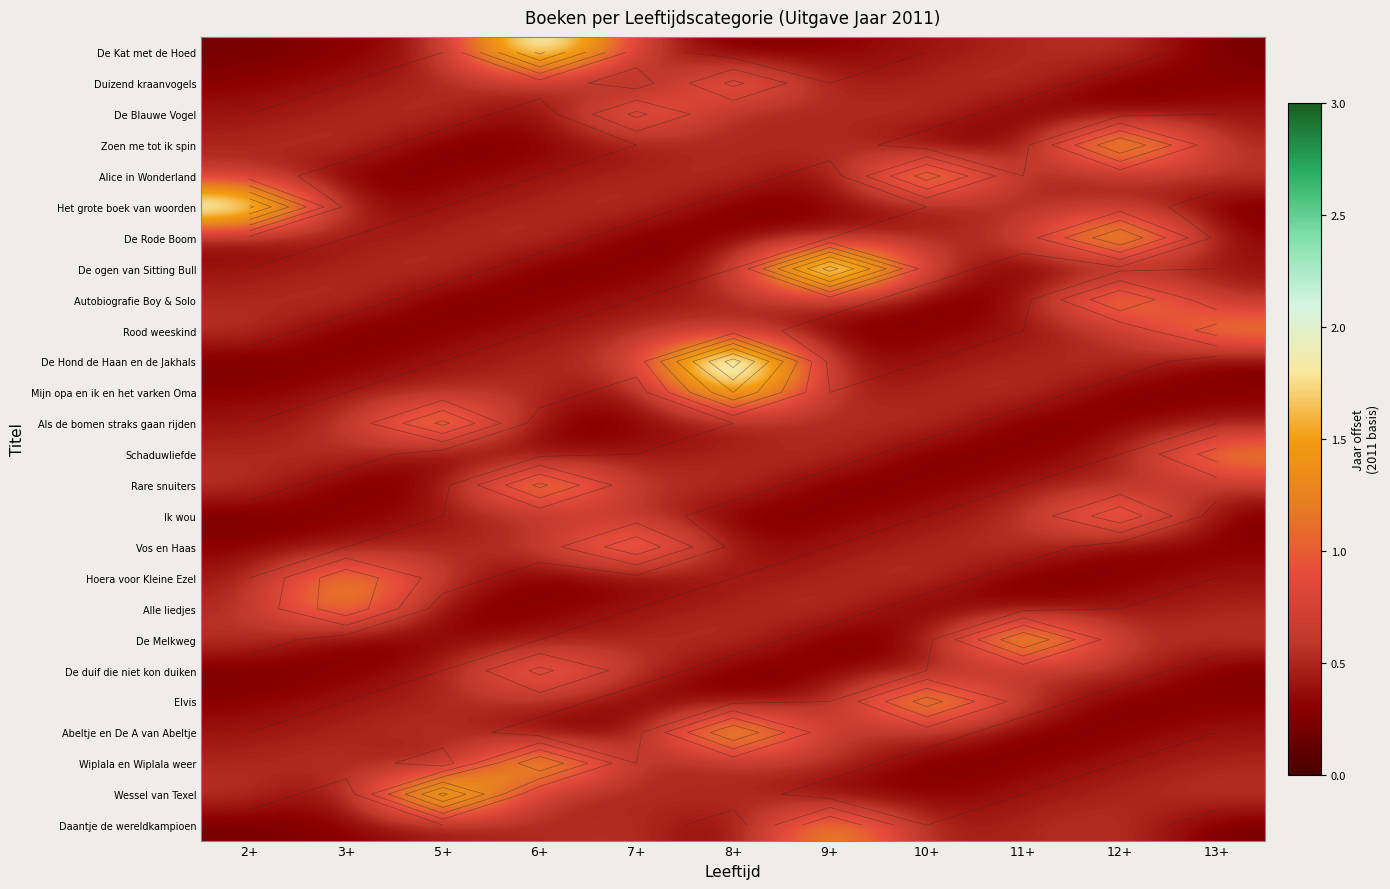

True or false: Het grote boek van woorden has a value of 0.3 at 6+.

False